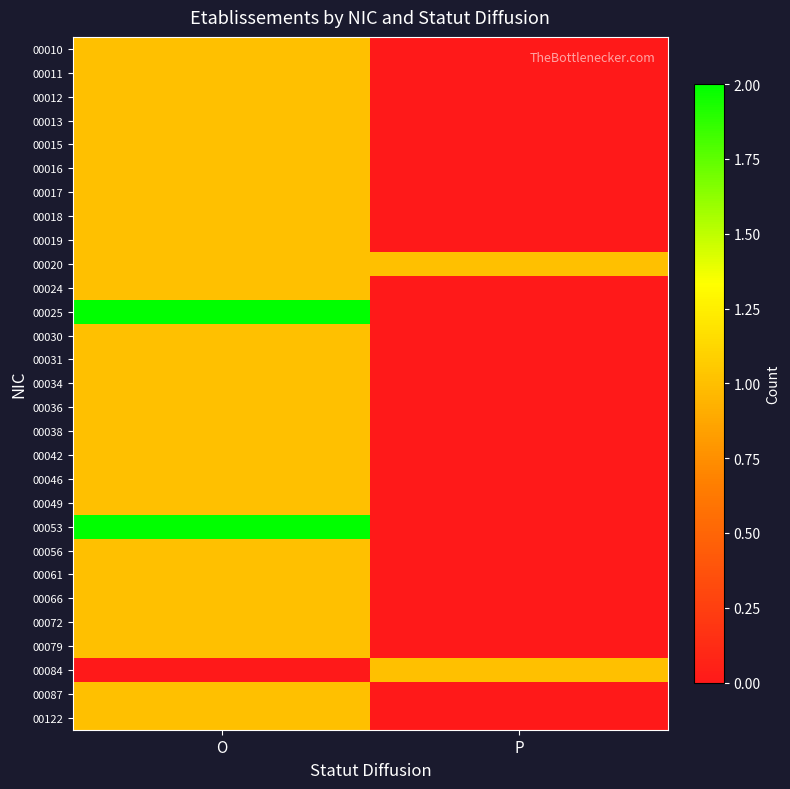

Which has a higher value, O or P?

O